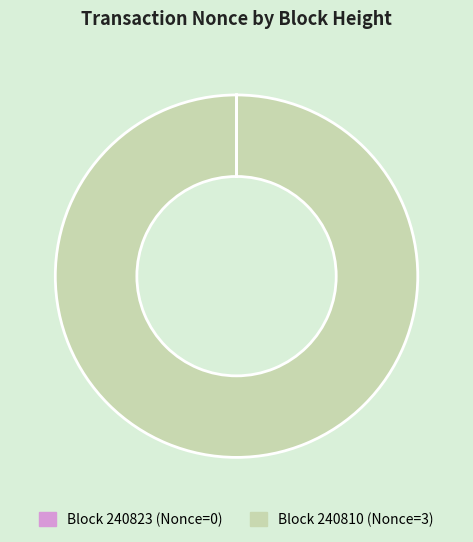

Is there any slice that represents more than half of the pie?

Yes